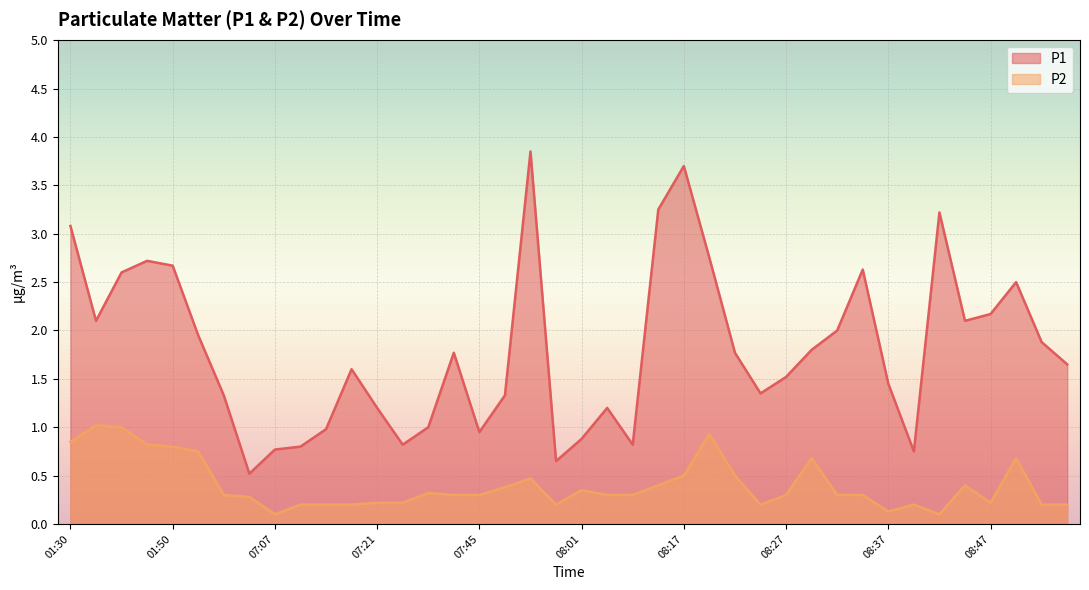

At how many categories does at least one series exceed 1?

29